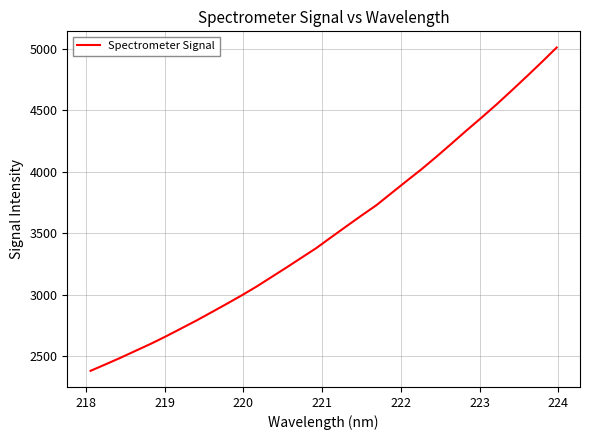

What is the smallest value displayed?

2381.9